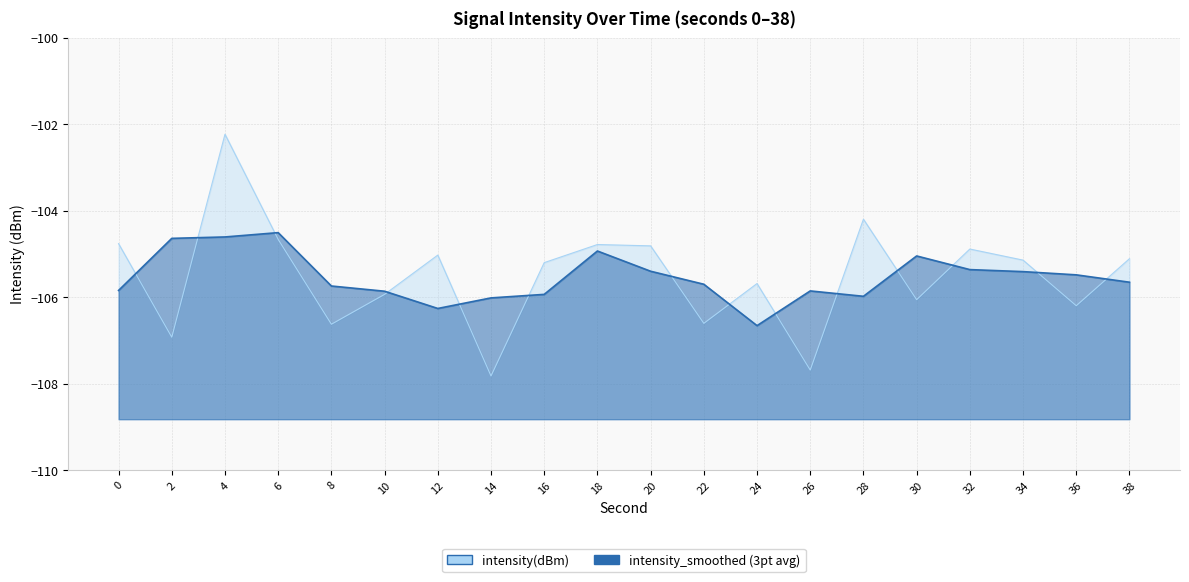

What is the value of the 19th point from the left?

-106.2